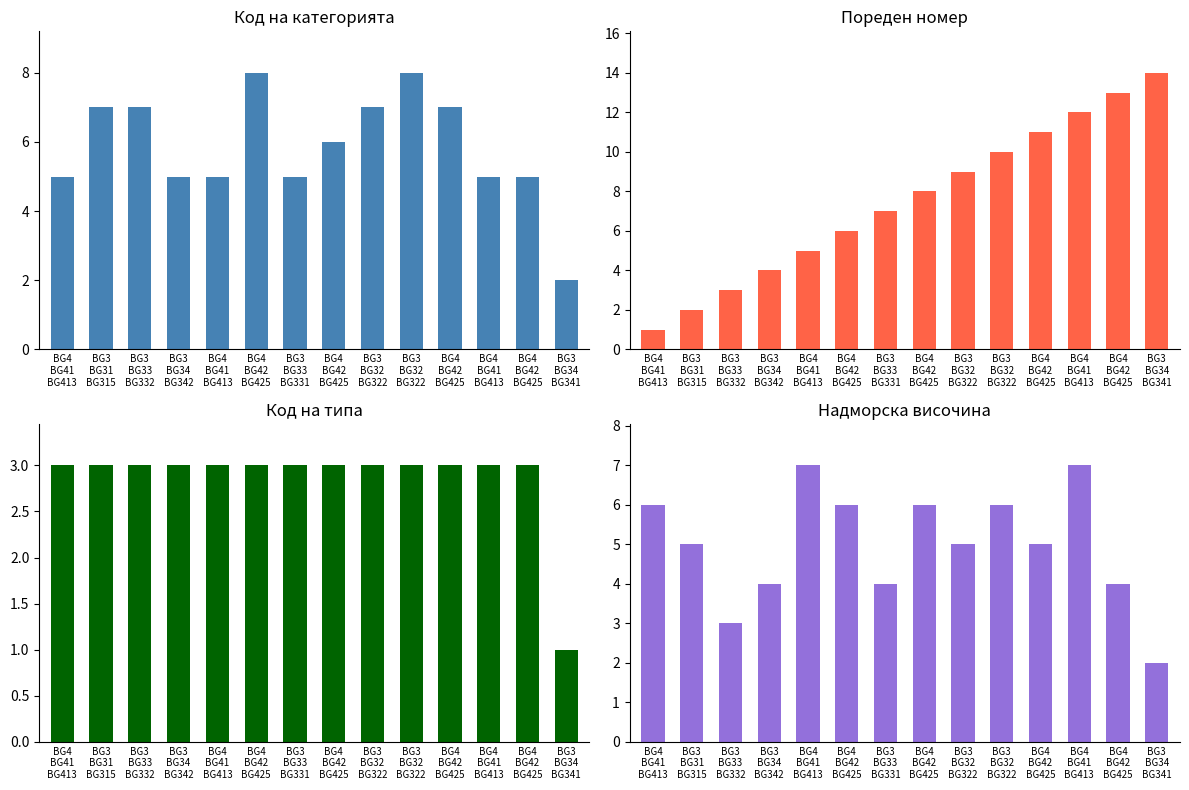

Which series changed the most between BG3
BG31
BG315 and BG3
BG33
BG331?

Пореден номер